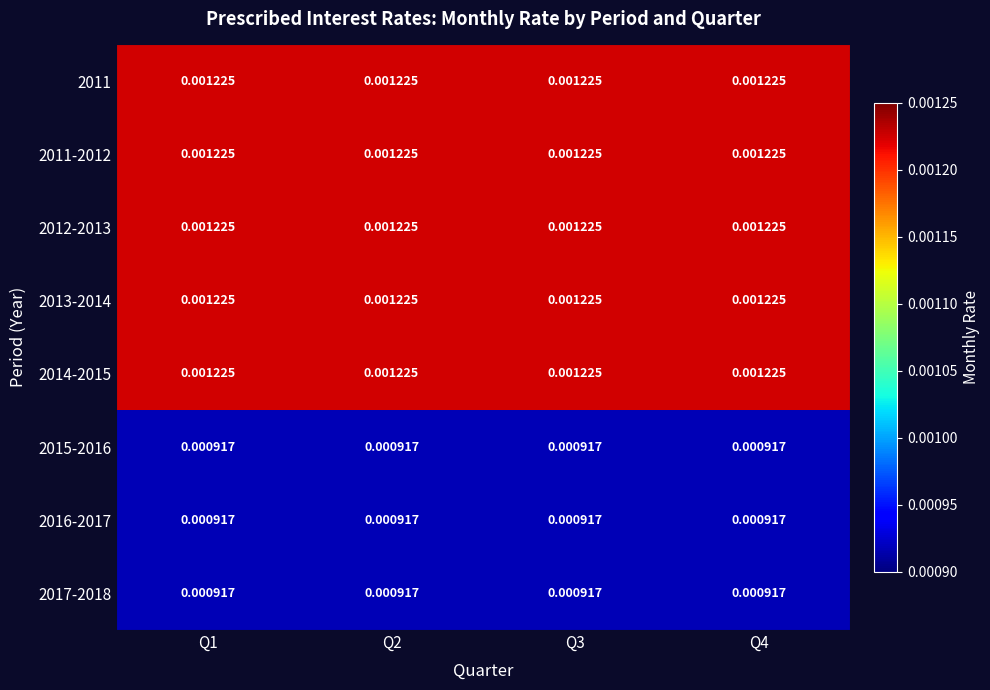

Which series has the largest total across all categories?

2011